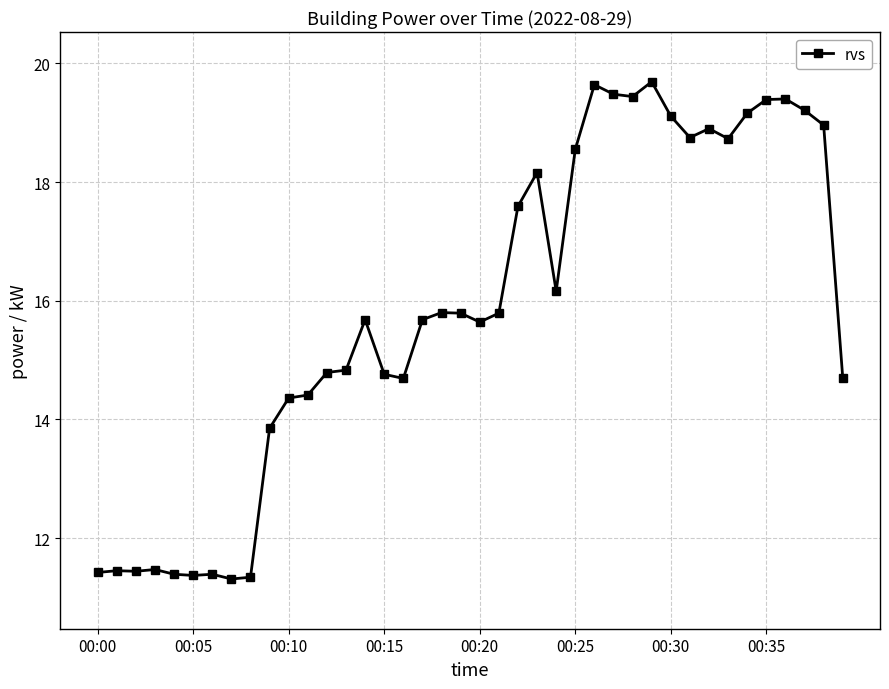

What is the greatest value displayed?

19.7